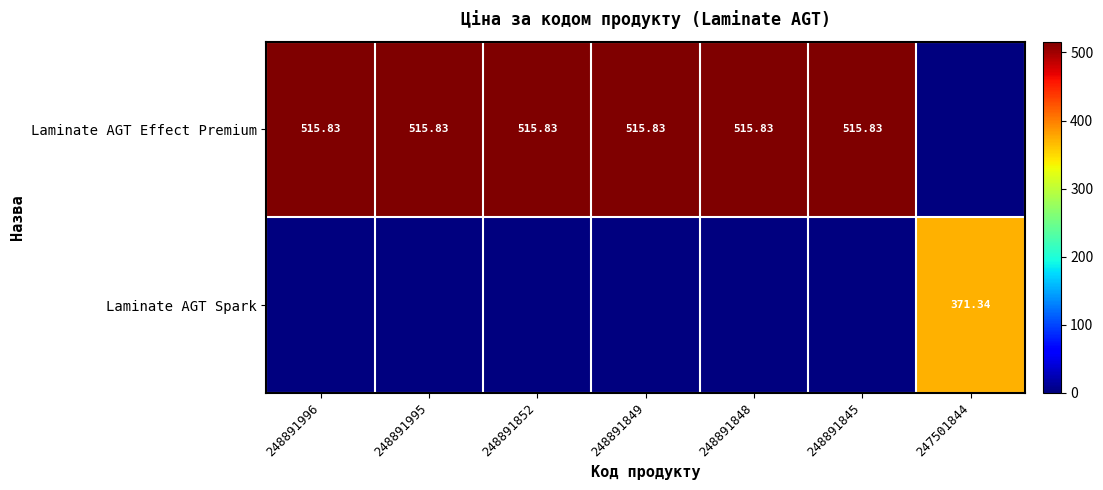

What is the average value of the Laminate AGT Spark series?

53.0